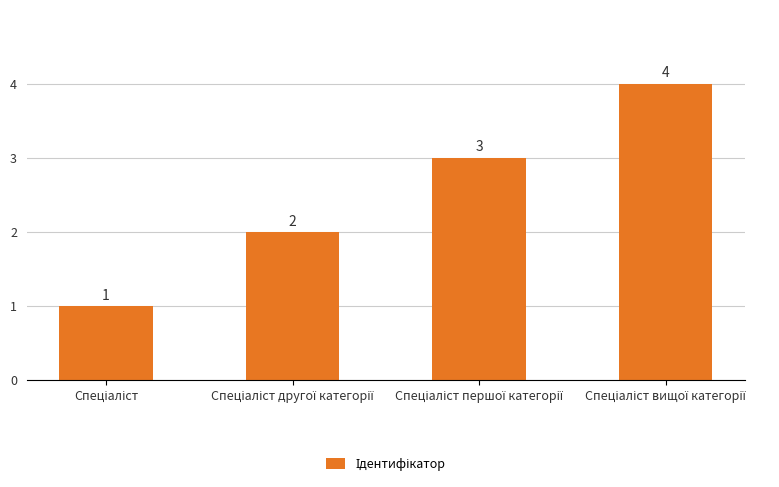

Are the bars grouped side by side (vs. stacked)?

No